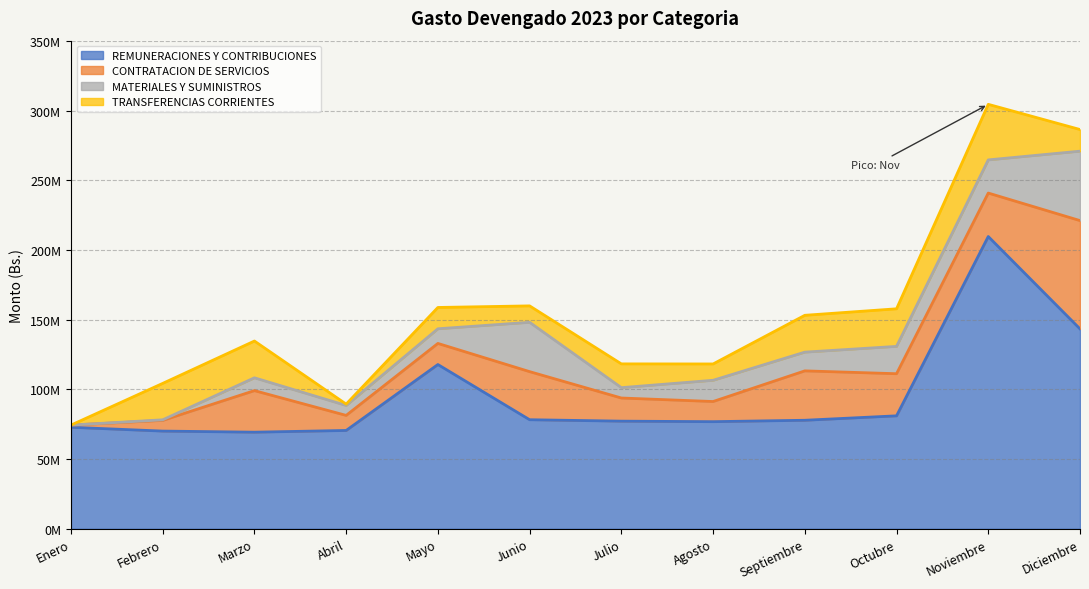

How many lines are shown in the chart?

4